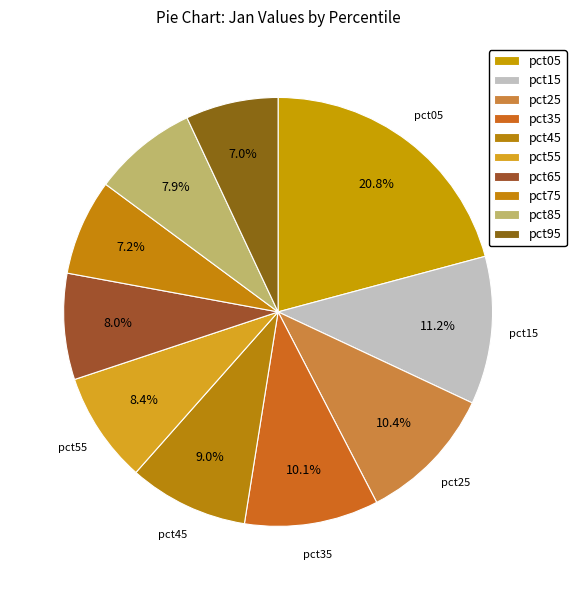

Which category has the smallest portion of the pie?

pct95